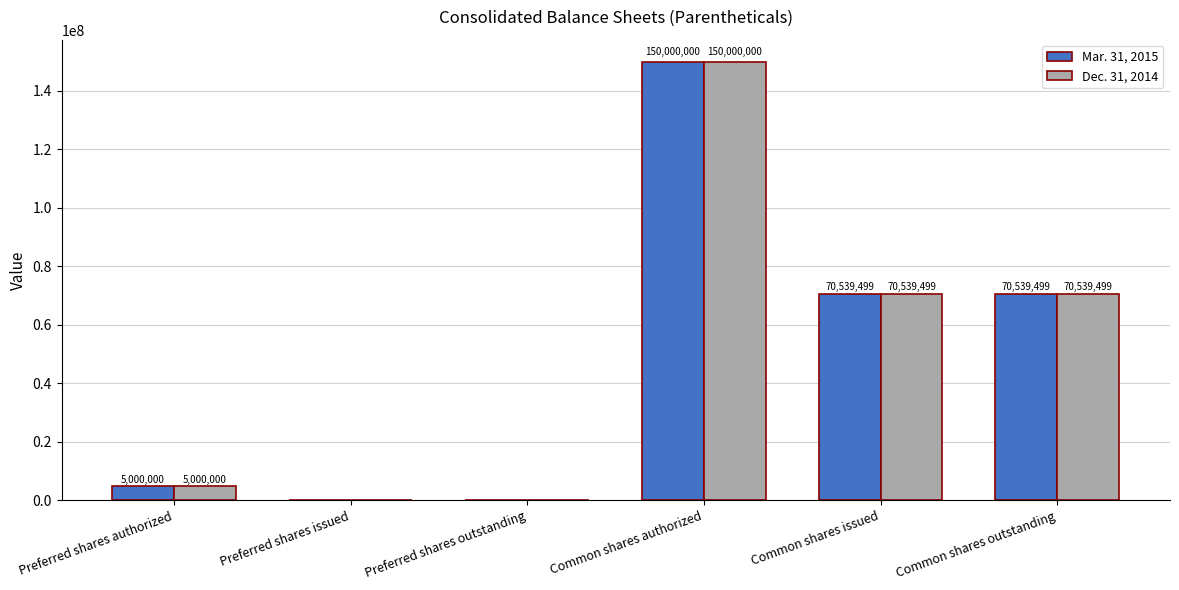

At which label does Mar. 31, 2015 first exceed 70539499?

Common shares authorized